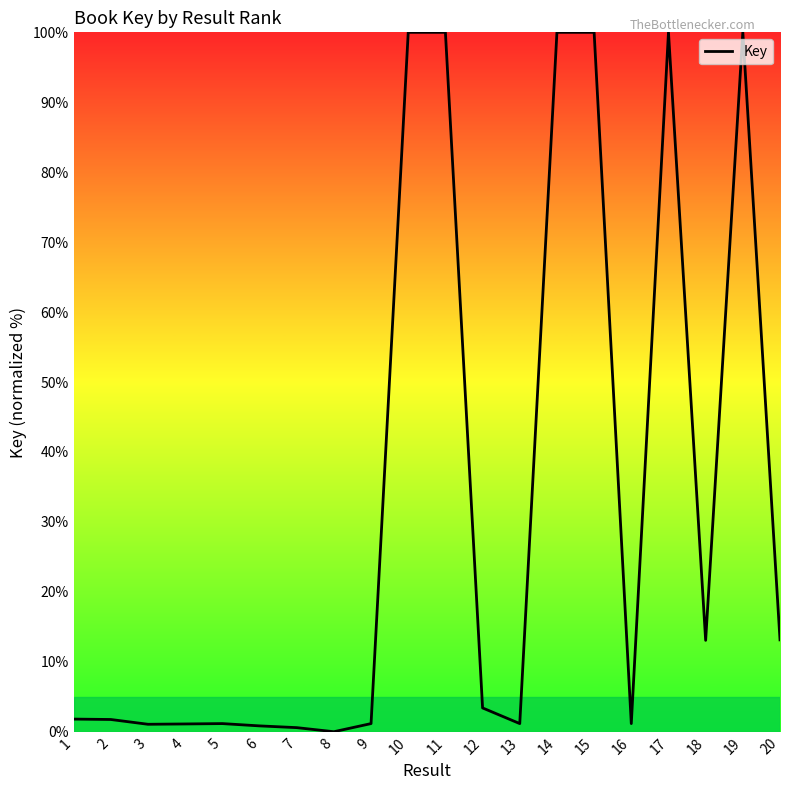

What is the maximum value shown in the chart?

100.0